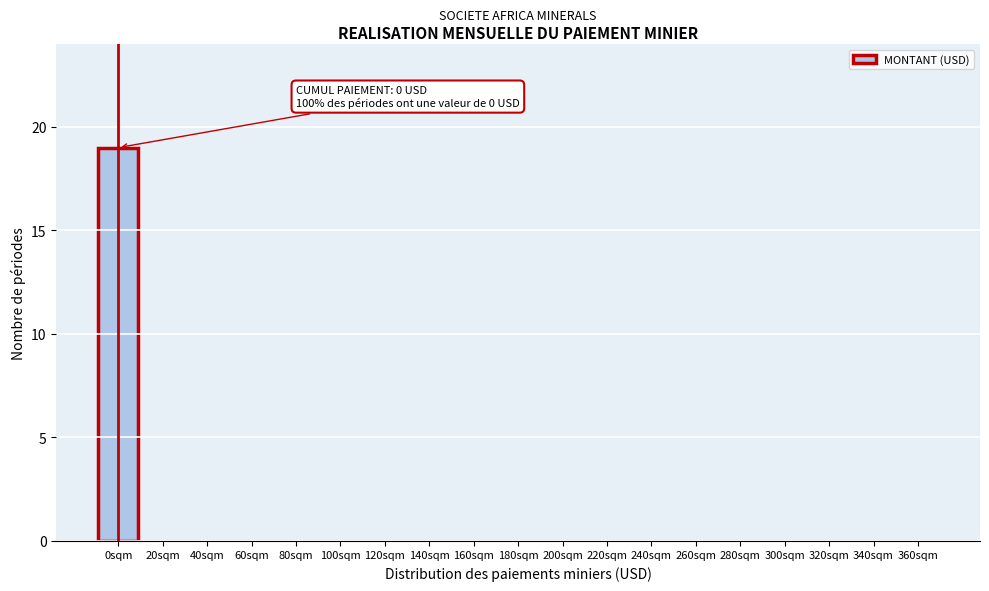

Reading left to right, what are all the values shown in this chart?

0sqm=19	20sqm=0	40sqm=0	60sqm=0	80sqm=0	100sqm=0	120sqm=0	140sqm=0	160sqm=0	180sqm=0	200sqm=0	220sqm=0	240sqm=0	260sqm=0	280sqm=0	300sqm=0	320sqm=0	340sqm=0	360sqm=0